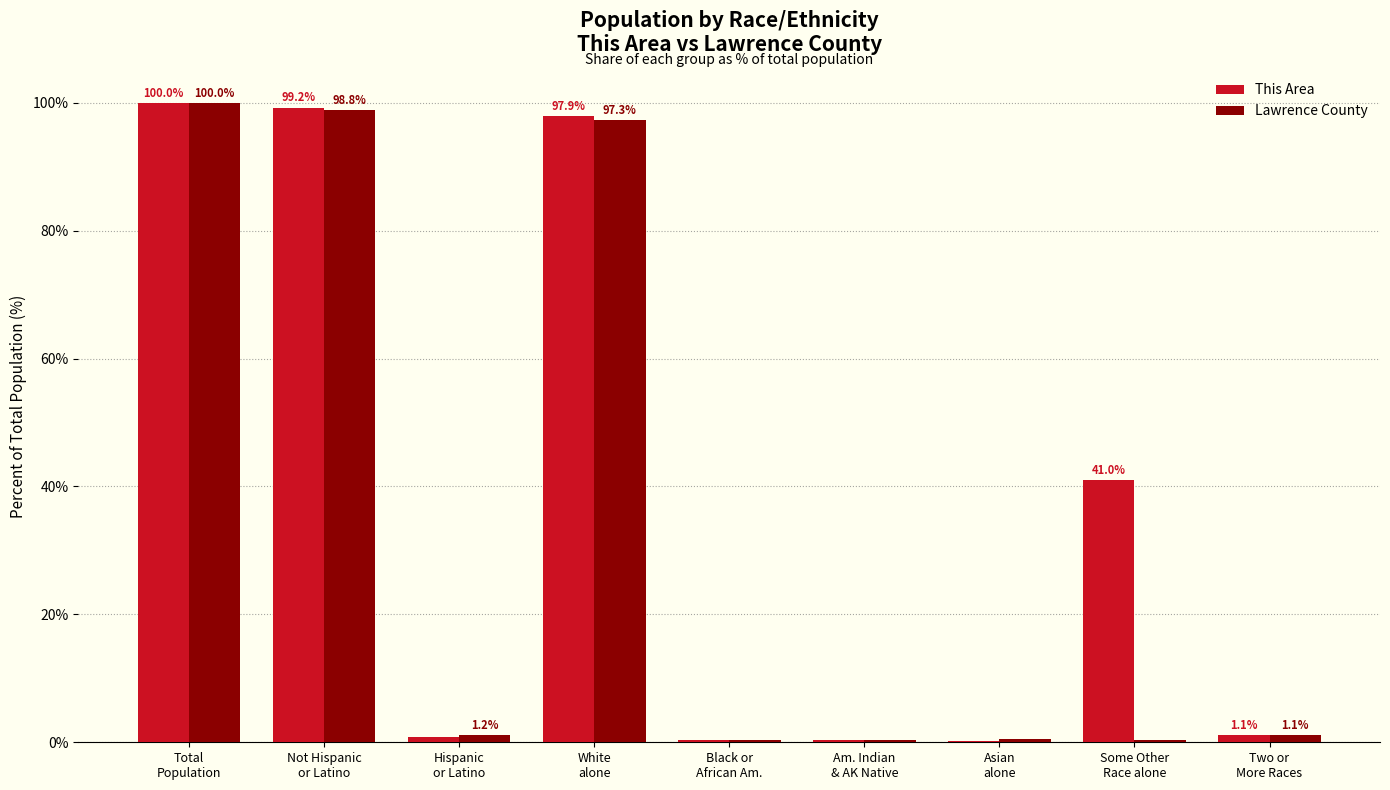

What is the greatest value displayed?

100.0